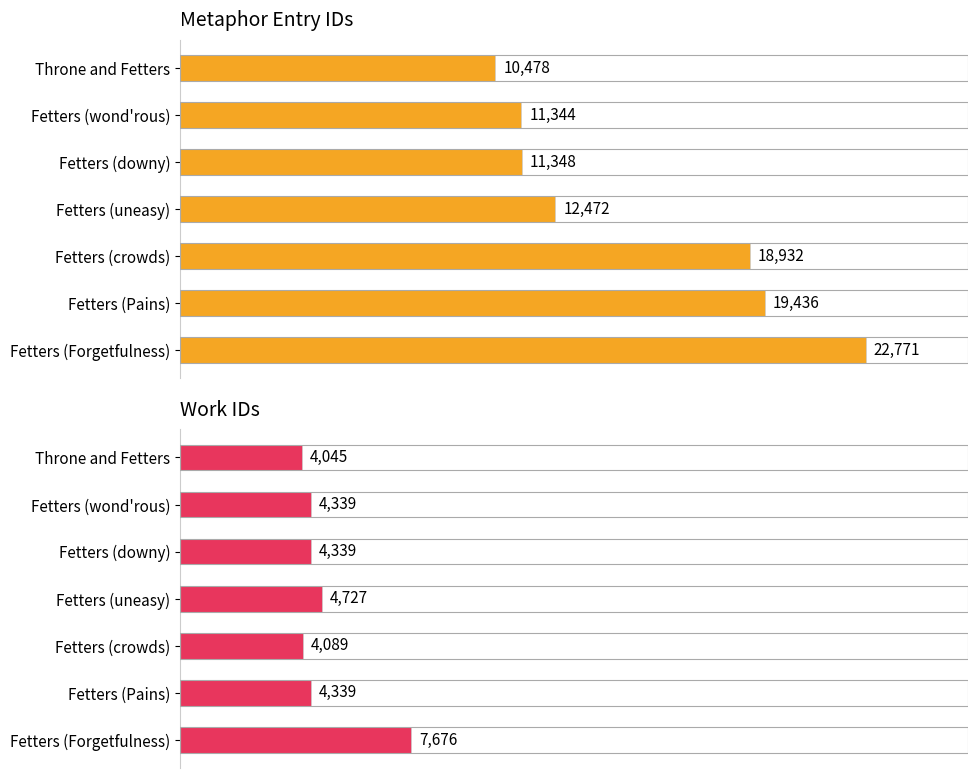

Is the value of Metaphor Entry IDs at Fetters (downy) greater than the value of Work IDs at Fetters (wond'rous)?

Yes